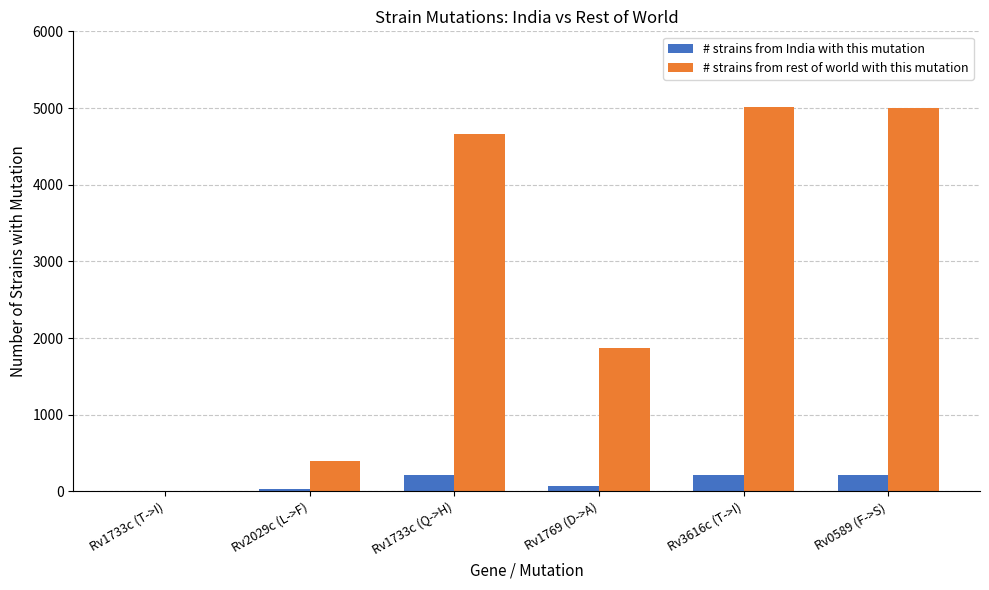

Which series has the largest total across all categories?

# strains from rest of world with this mutation